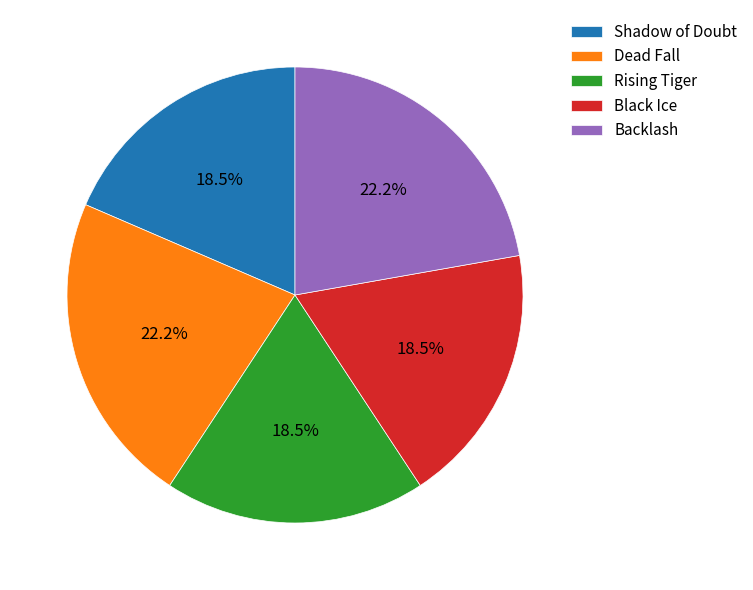

Is there a majority slice in this chart?

No